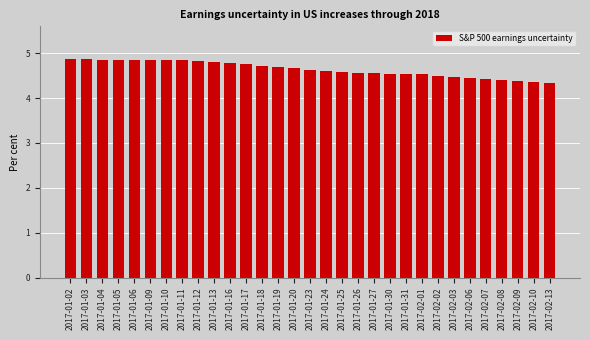

Between 2017-02-07 and 2017-01-26, which is larger?

2017-01-26